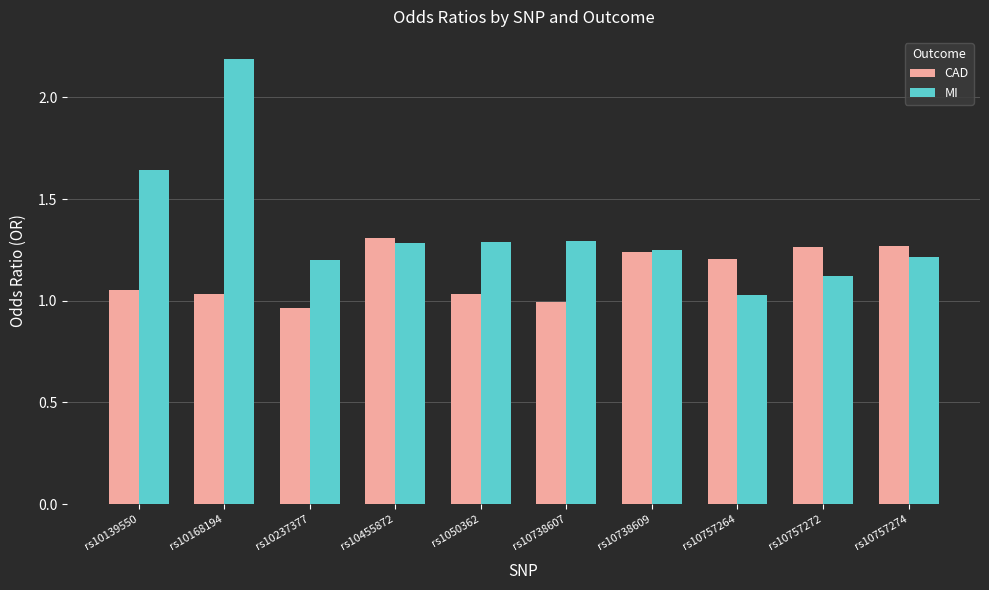

What is the sum of the CAD values at rs10757274 and rs10757272?

2.5